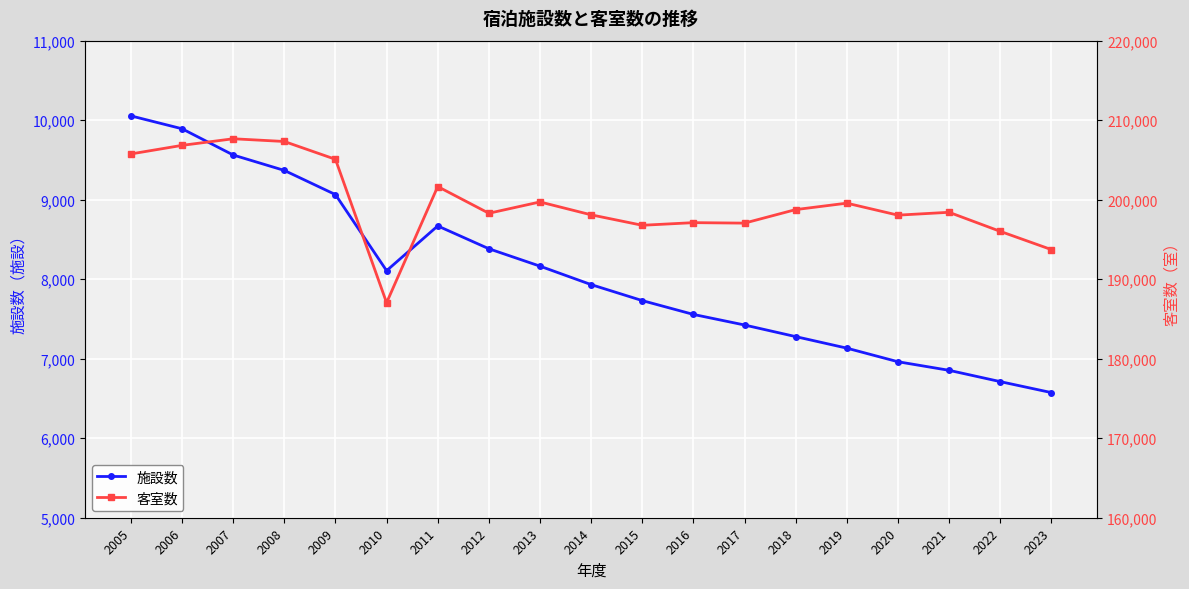

Rank the series at 2005 from lowest to highest value.

施設数, 客室数